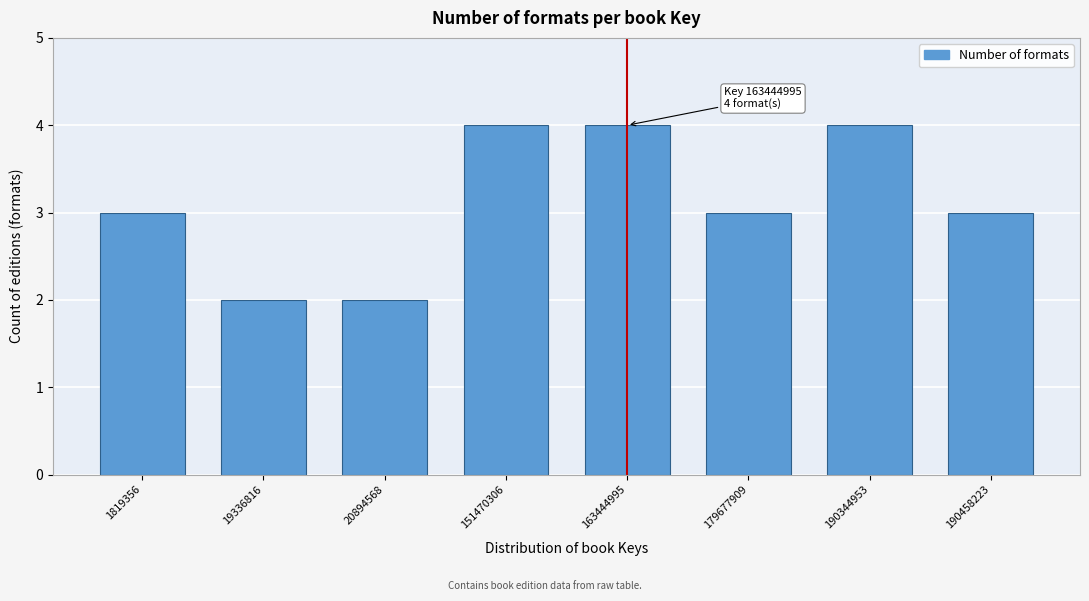

Reading left to right, list all the values displayed in this chart.

1819356=3	19336816=2	20894568=2	151470306=4	163444995=4	179677909=3	190344953=4	190458223=3